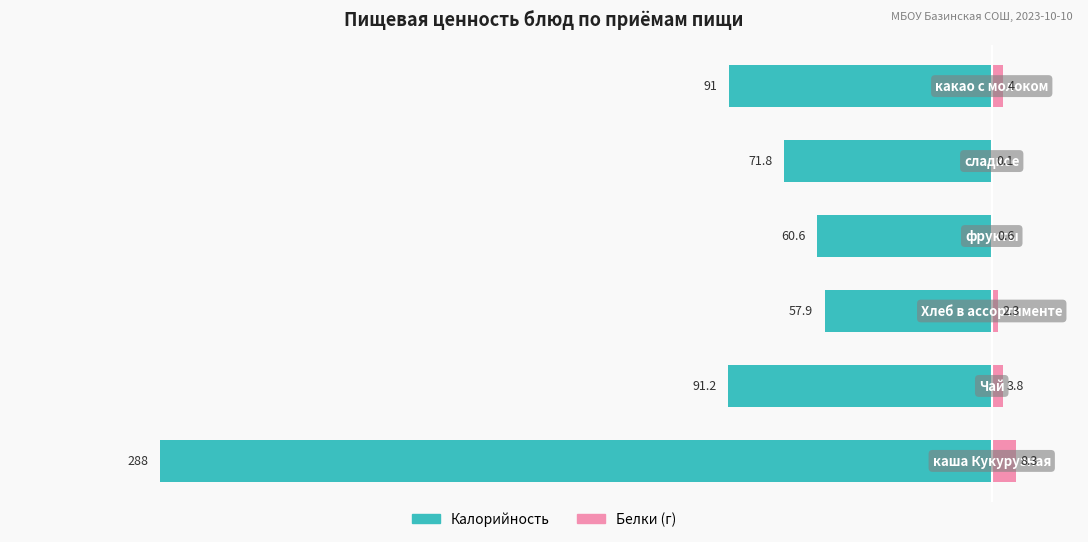

What are all the series names shown in the legend?

Калорийность, Белки